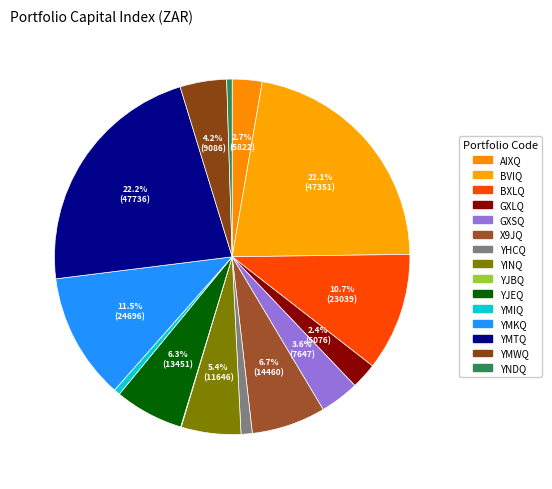

What is the total percentage of YNDQ and GXSQ?

4.1%